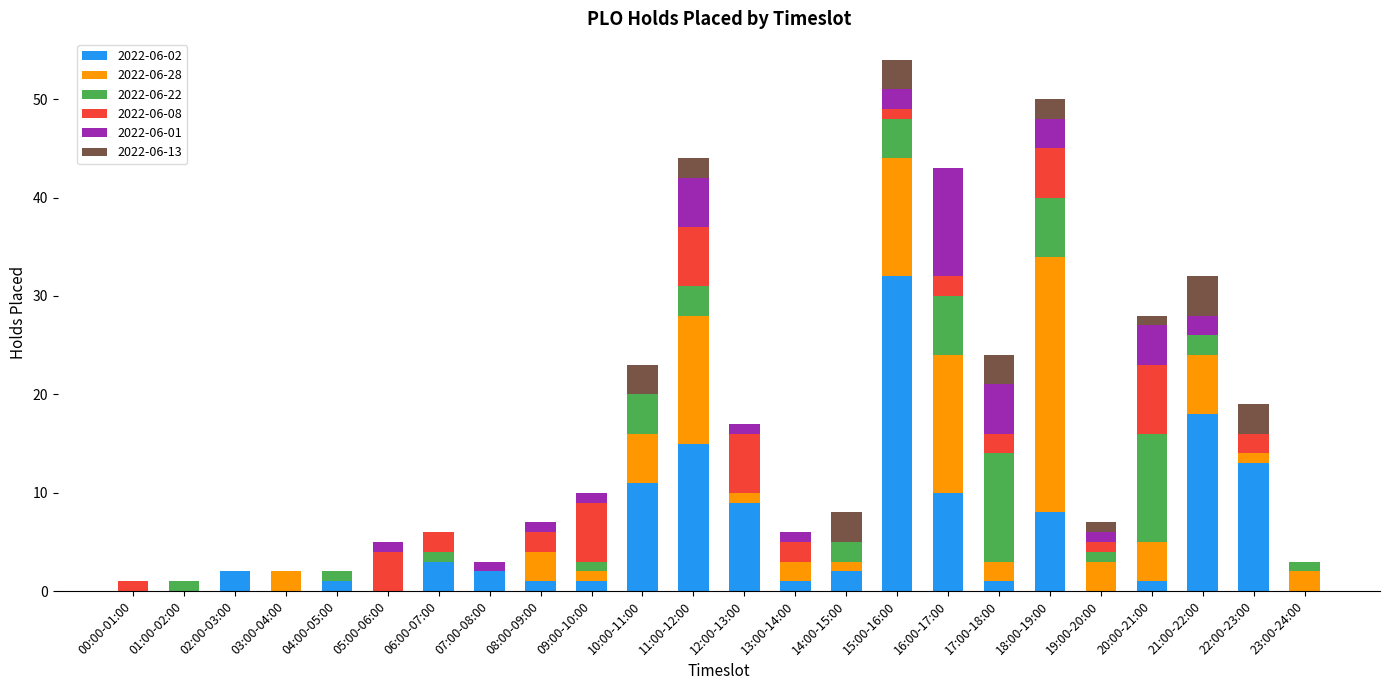

True or false: 2022-06-02 has a value of -21 at 01:00-02:00.

False